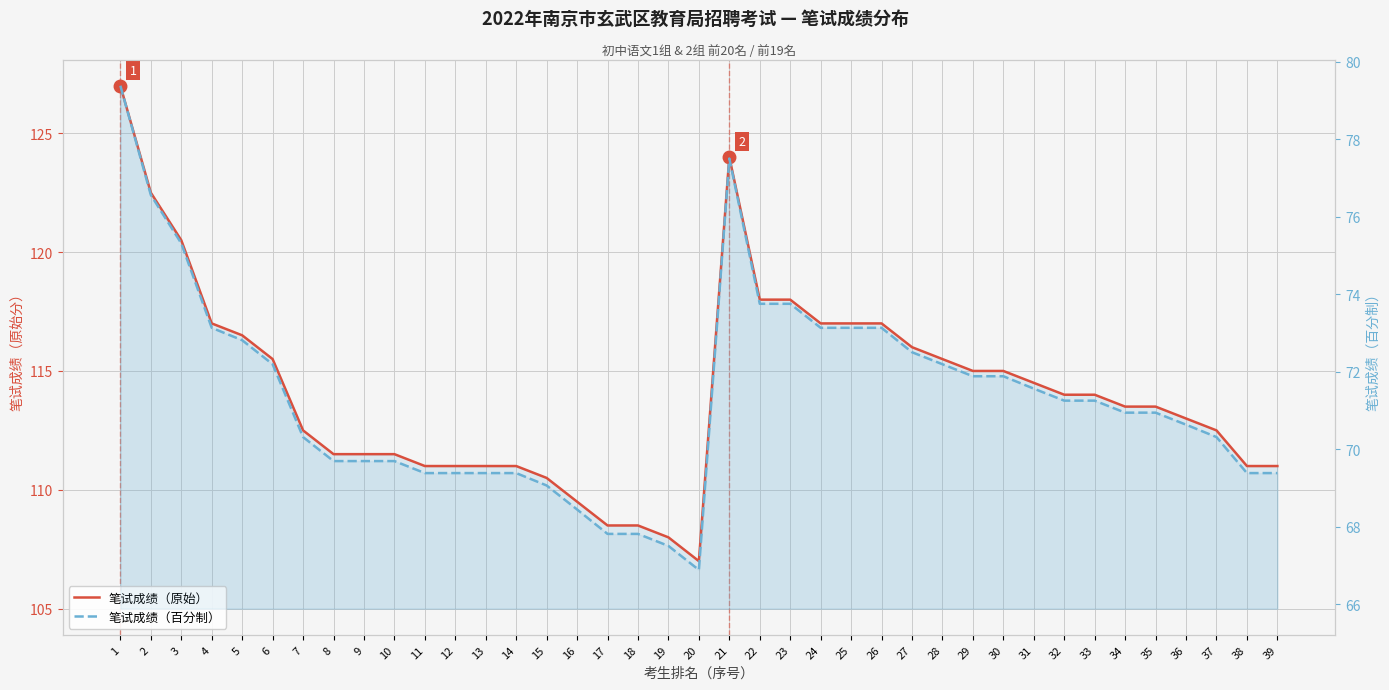

Which series has the largest total across all categories?

笔试成绩（原始）